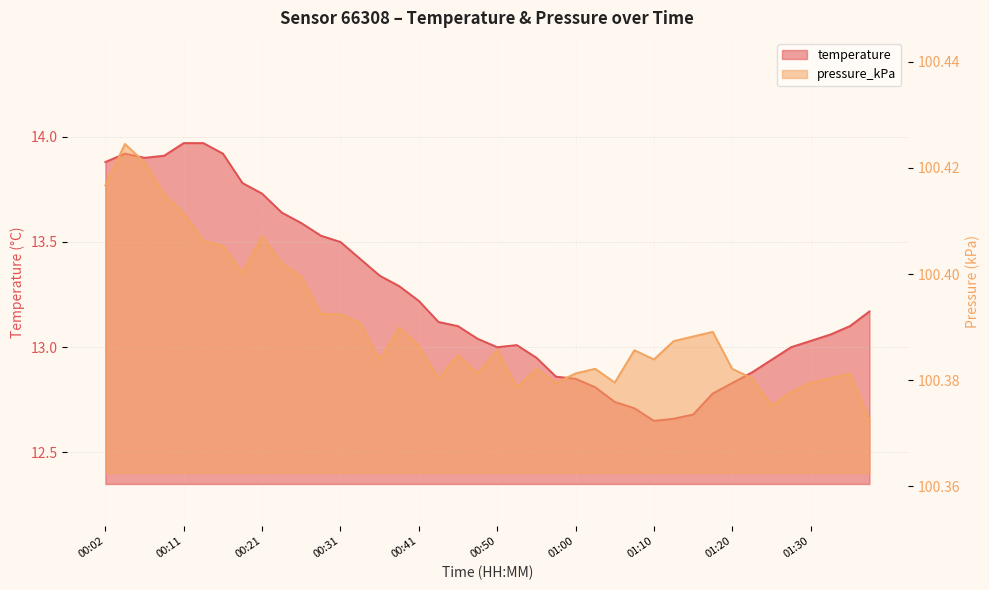

Between 01:17 and 00:11, which is larger?

00:11